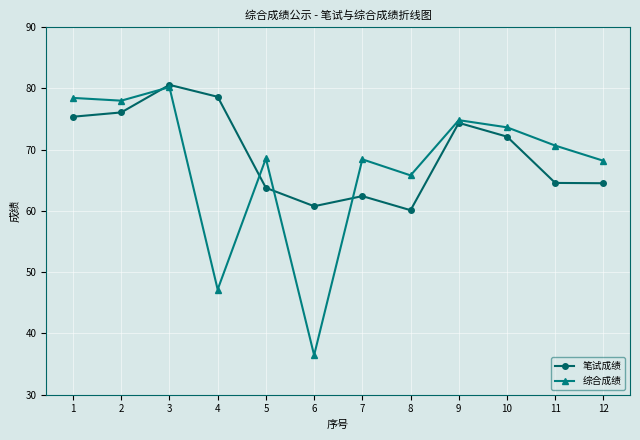

What are all the series names shown in the legend?

笔试成绩, 综合成绩